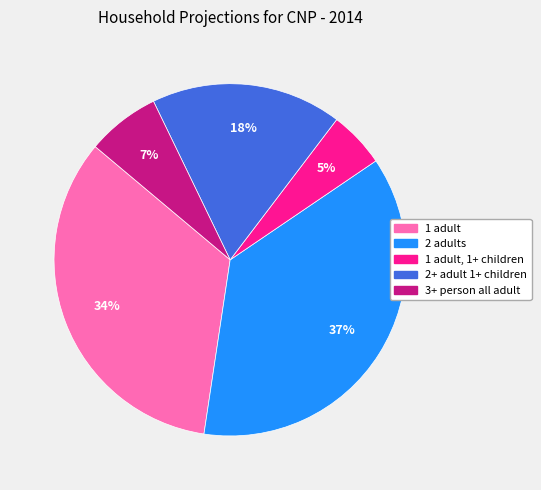

To the nearest percent, what is the difference between the largest and smallest slice percentages?

32%